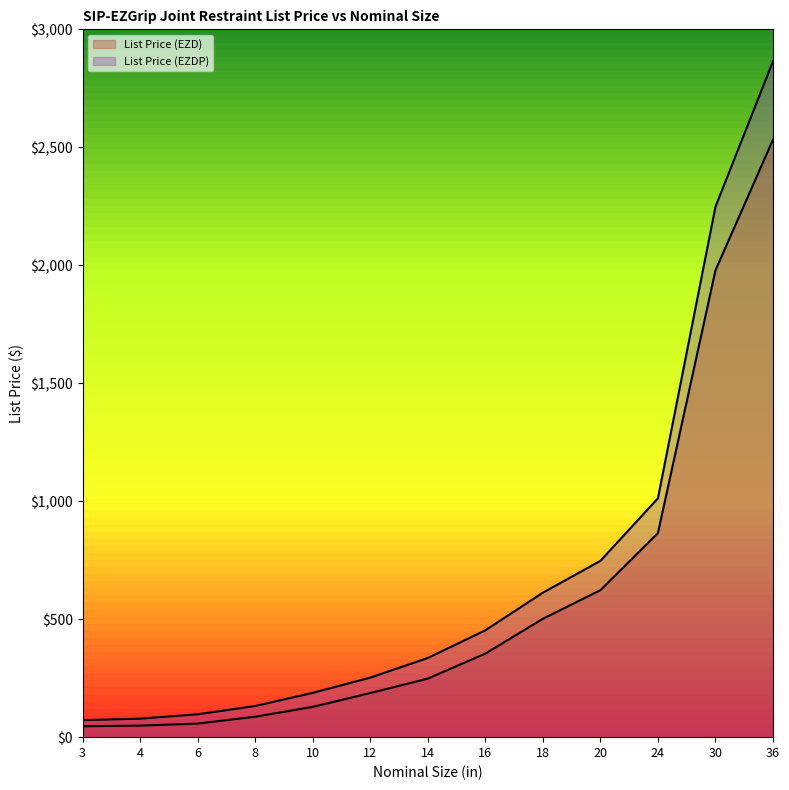

Is it true that List Price (EZDP) equals 3101.4 at 30?

False